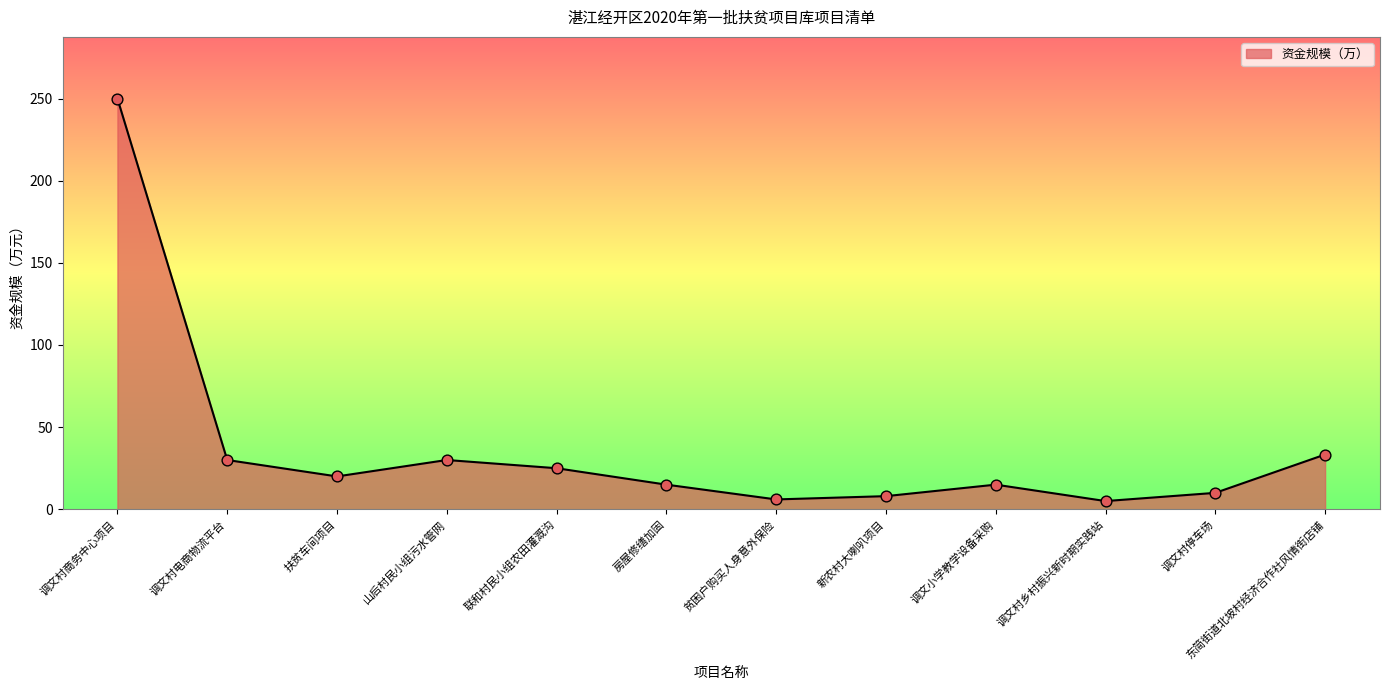

What is the ratio of the value at 东简街道北坡村经济合作社风情街店铺 to the value at 调文村停车场?

3.3